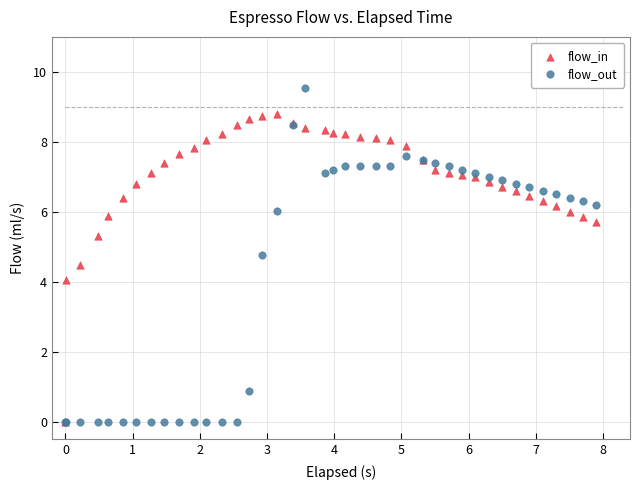

What are all the series names shown in the legend?

flow_in, flow_out